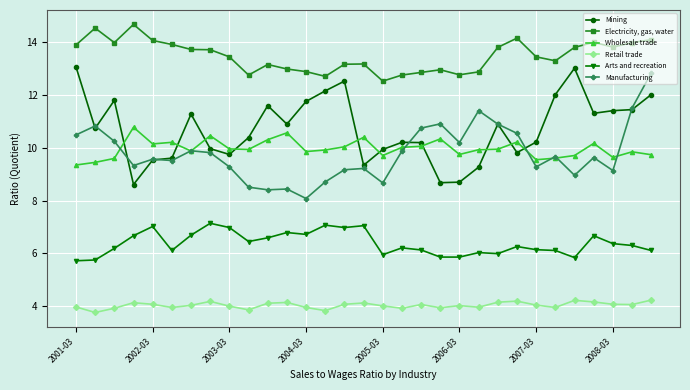

At how many categories does at least one series exceed 12?

31